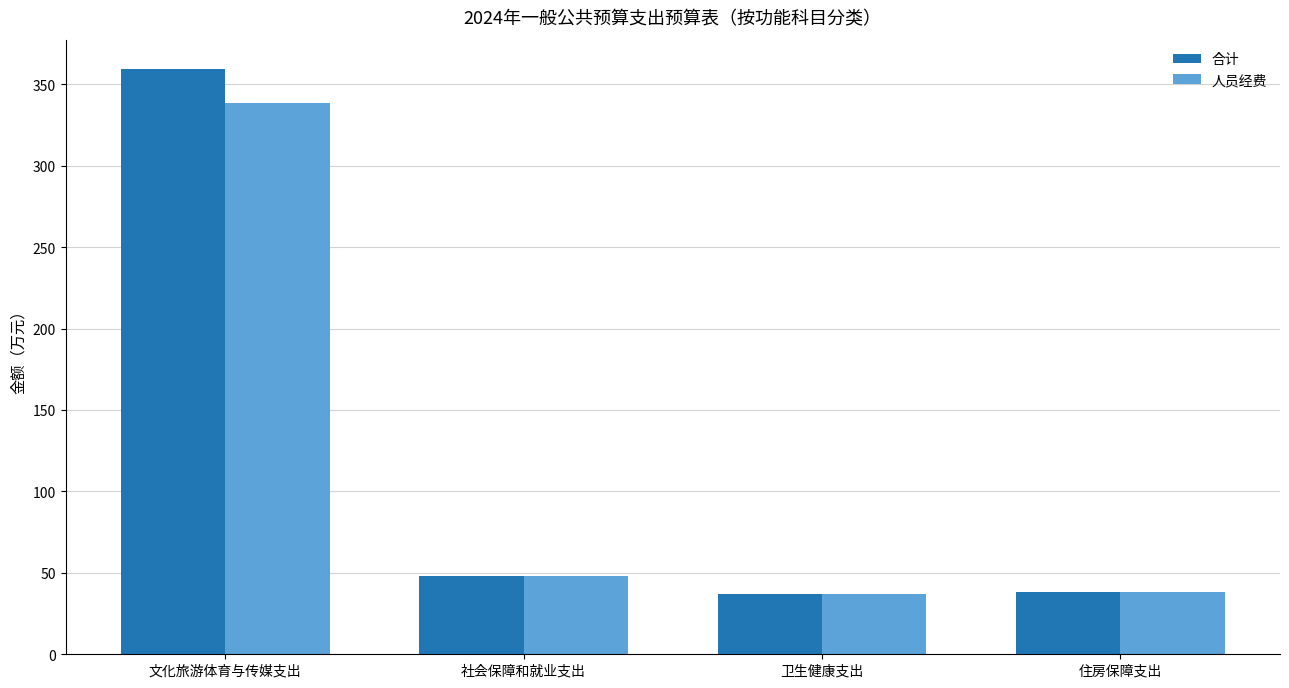

At which category is the sum across all series the highest?

文化旅游体育与传媒支出